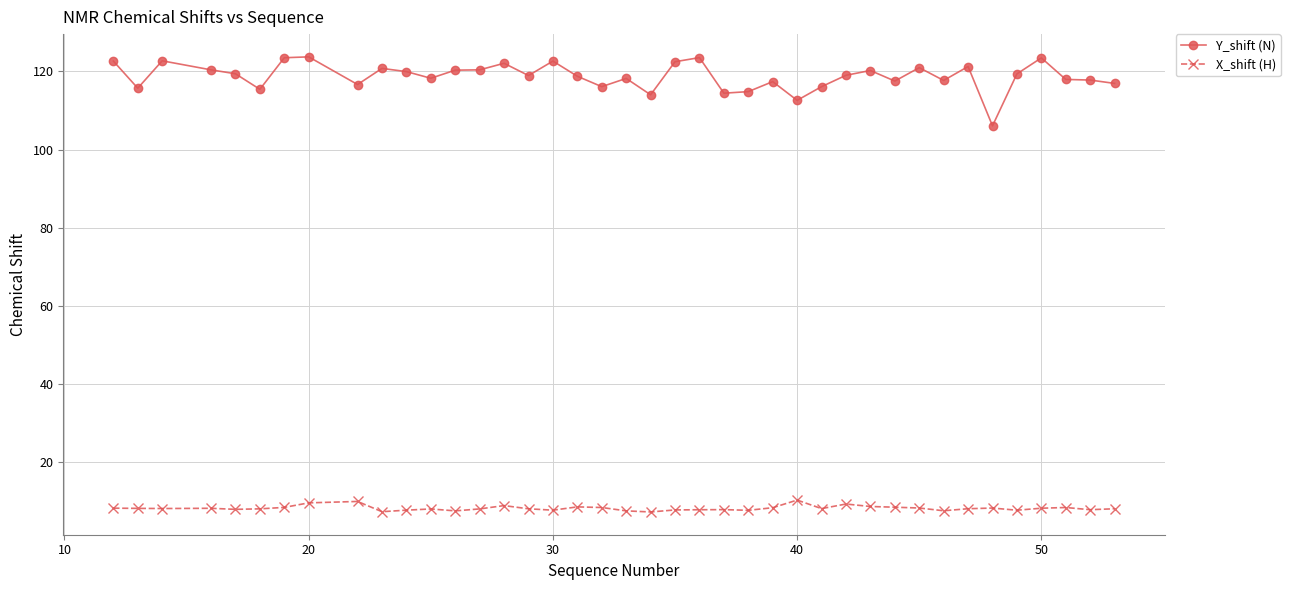

True or false: X_shift (H) and Y_shift (N) cross at least once.

False